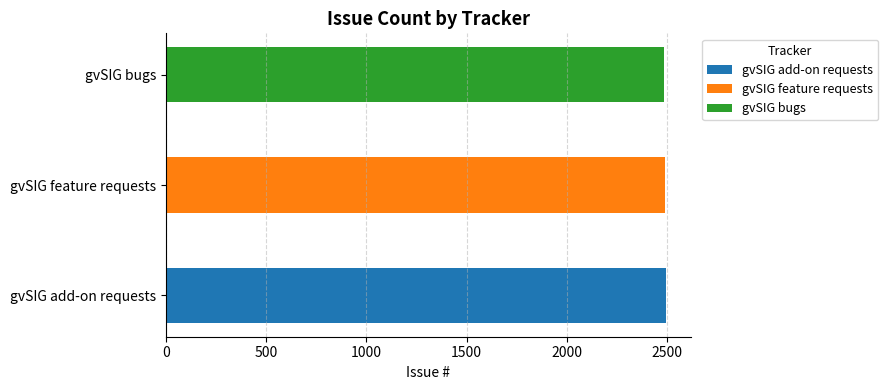

True or false: the data shows 2490 at gvSIG feature requests.

True